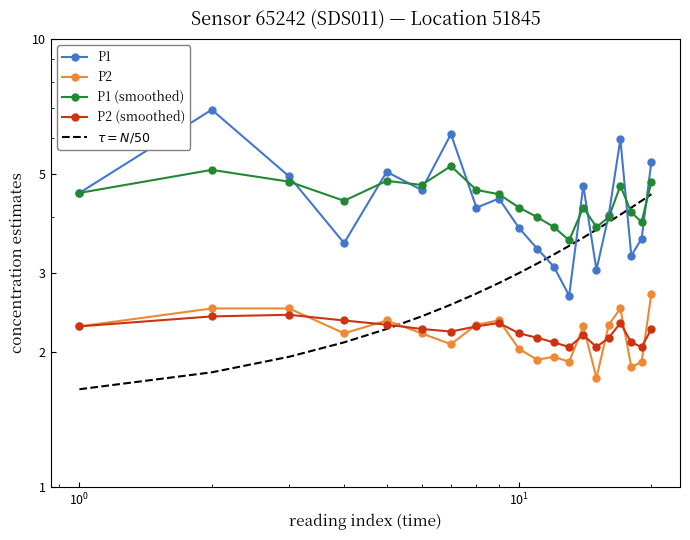

How many interior local peaks does the P1 series have?

6